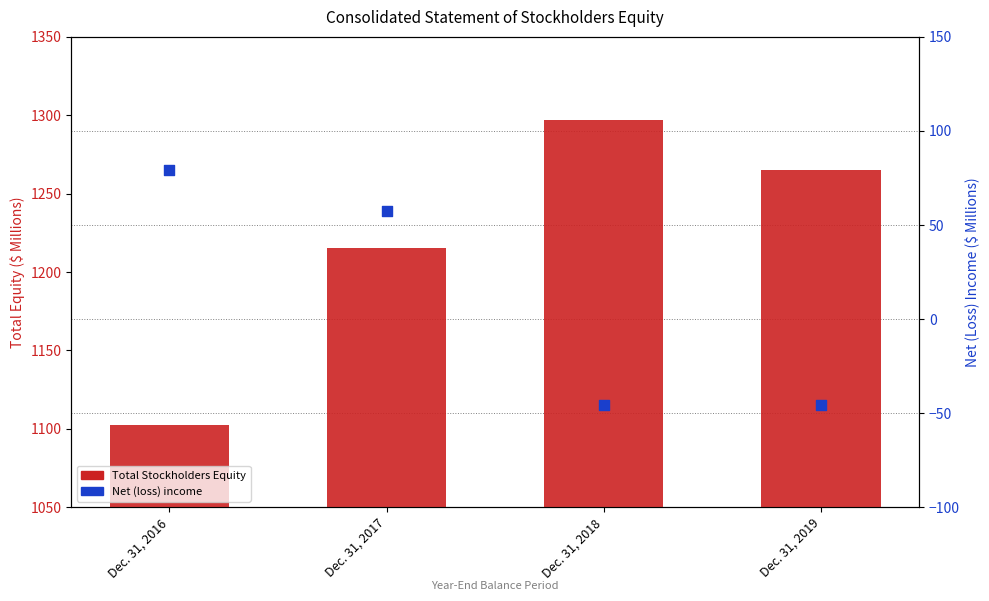

What are all the series names shown in the legend?

Total Stockholders Equity, Net (loss) income